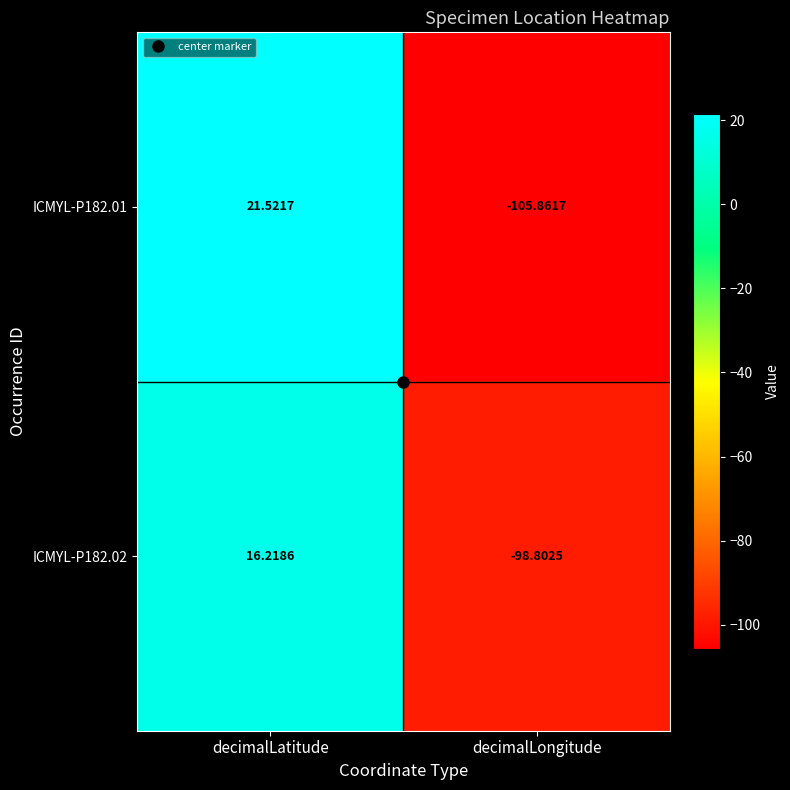

Between decimalLatitude and decimalLongitude, which series saw the biggest shift?

ICMYL-P182.01